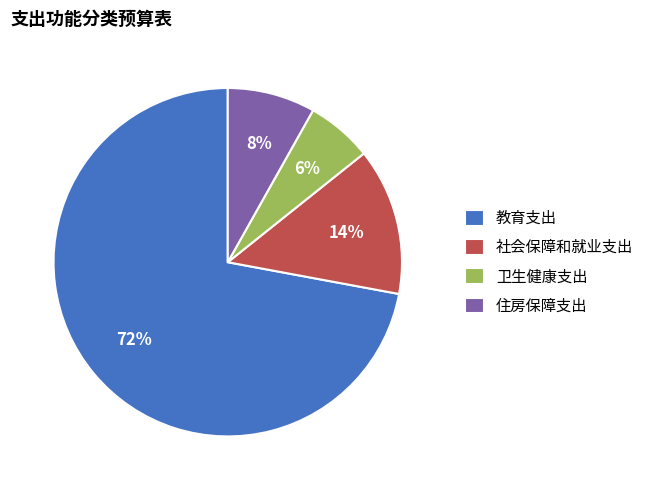

Count the number of slices in the pie.

4